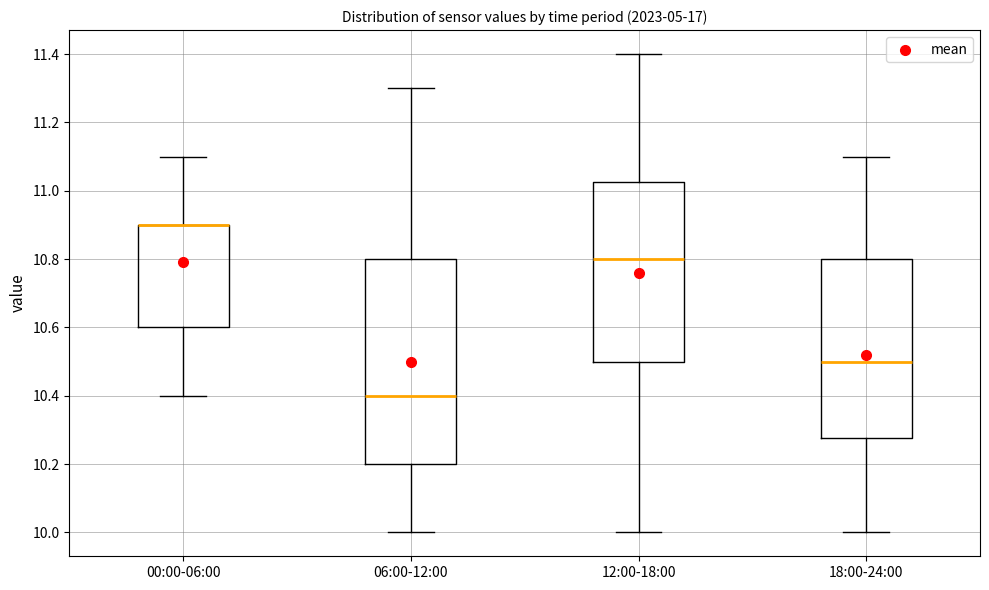

Which box is the tallest, from its lower edge to its upper edge?

06:00-12:00